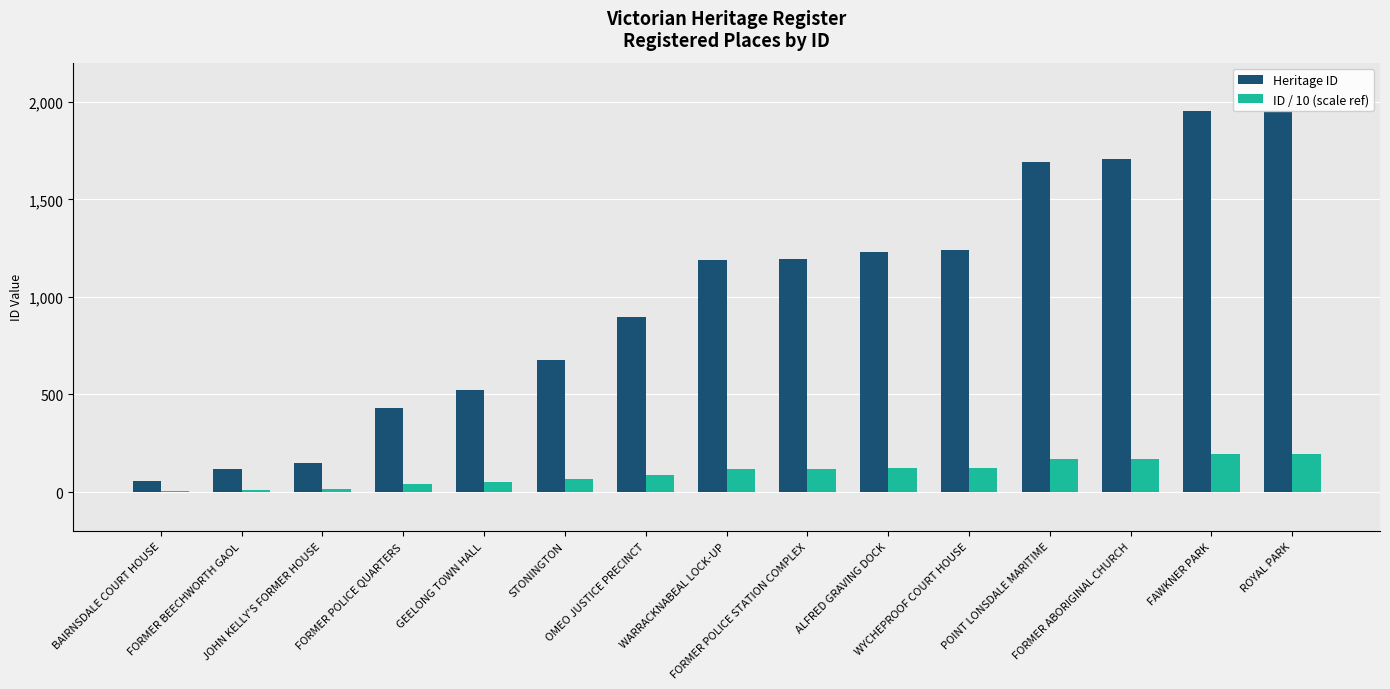

What is the sum of the Heritage ID values at JOHN KELLY'S FORMER HOUSE and FORMER ABORIGINAL CHURCH?

1858